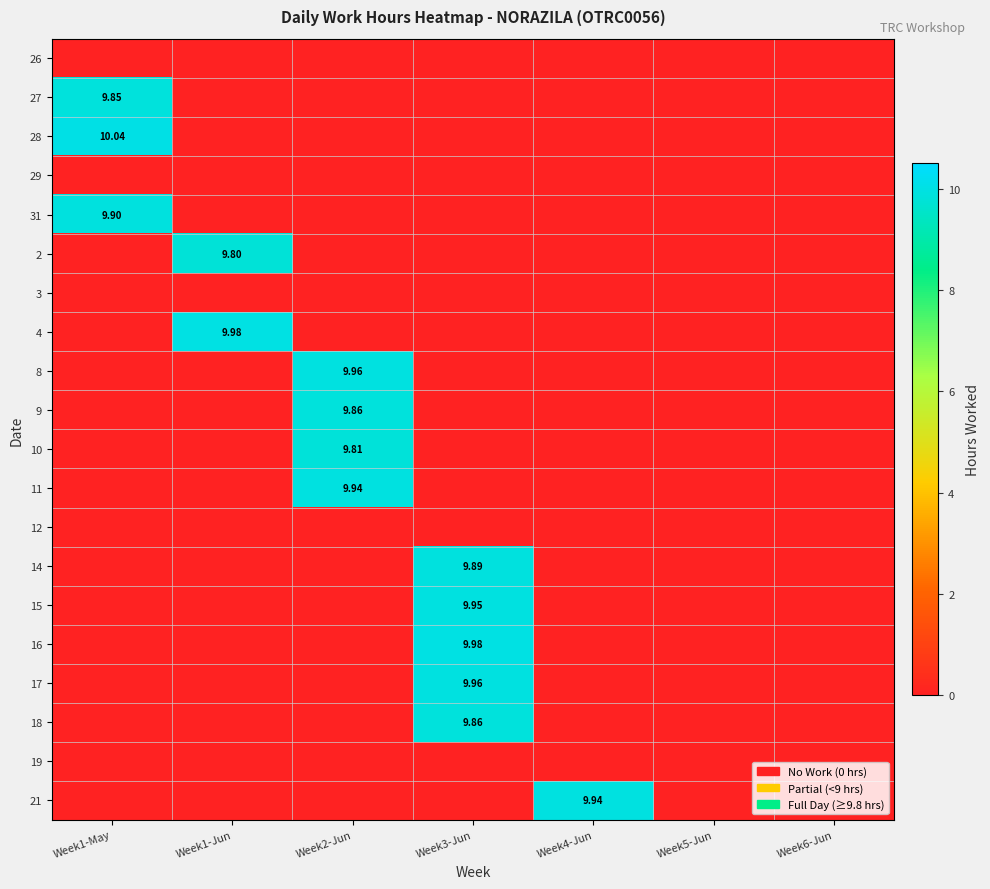

How many series are shown in this chart?

20